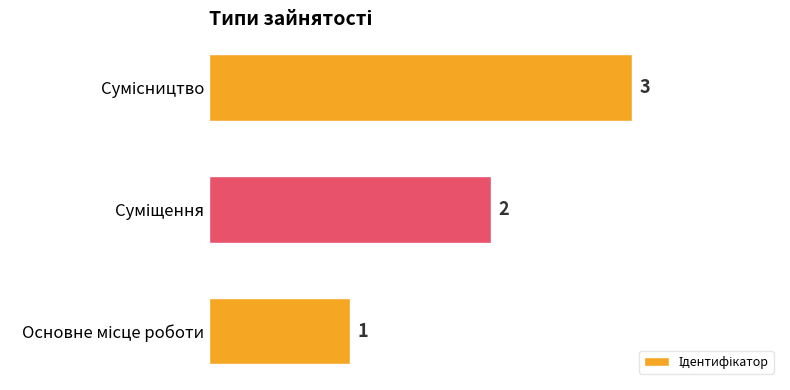

How many series are shown in this chart?

1